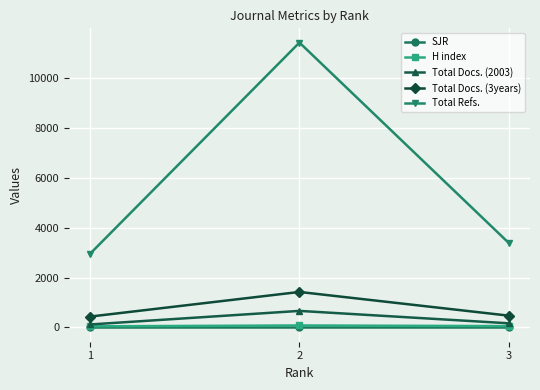

At which label does H index first exceed 55?

2